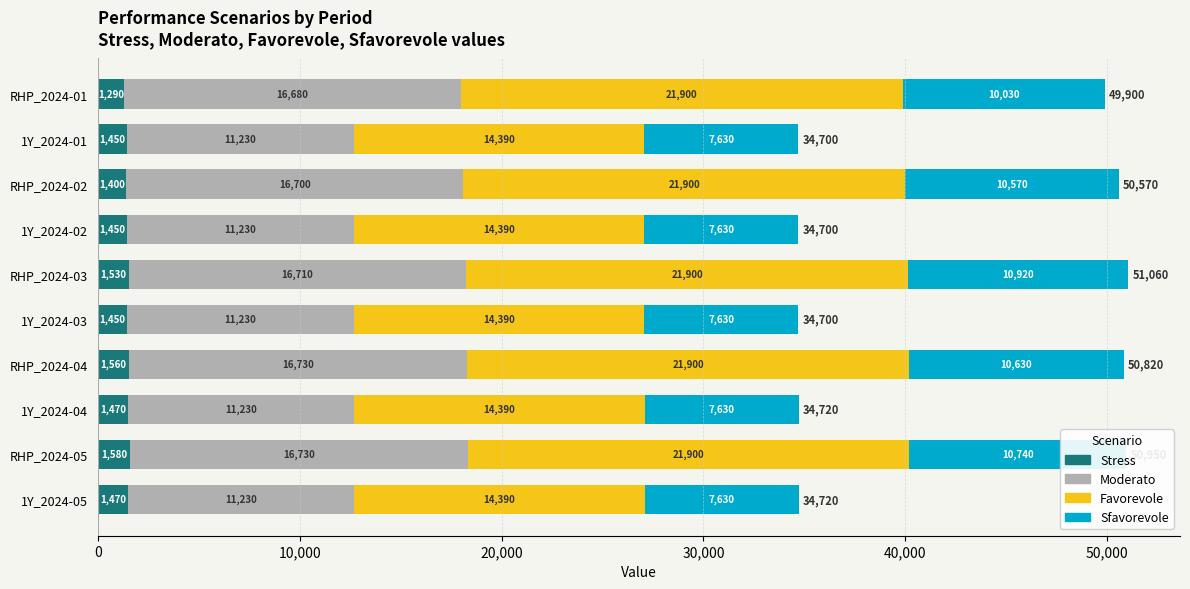

Which category has the lowest value in the Stress series?

RHP_2024-01